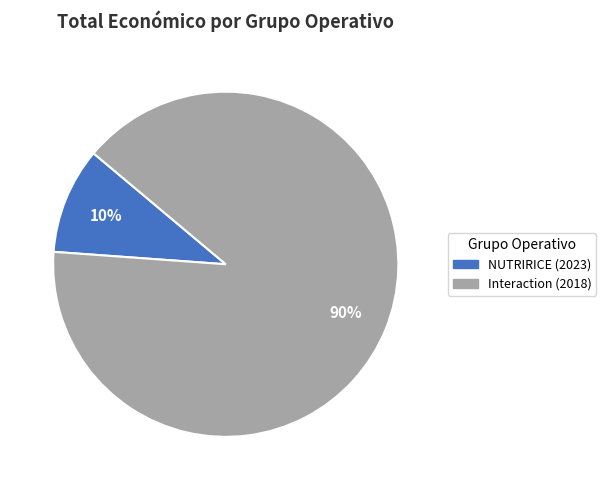

How many slices are in this pie chart?

2